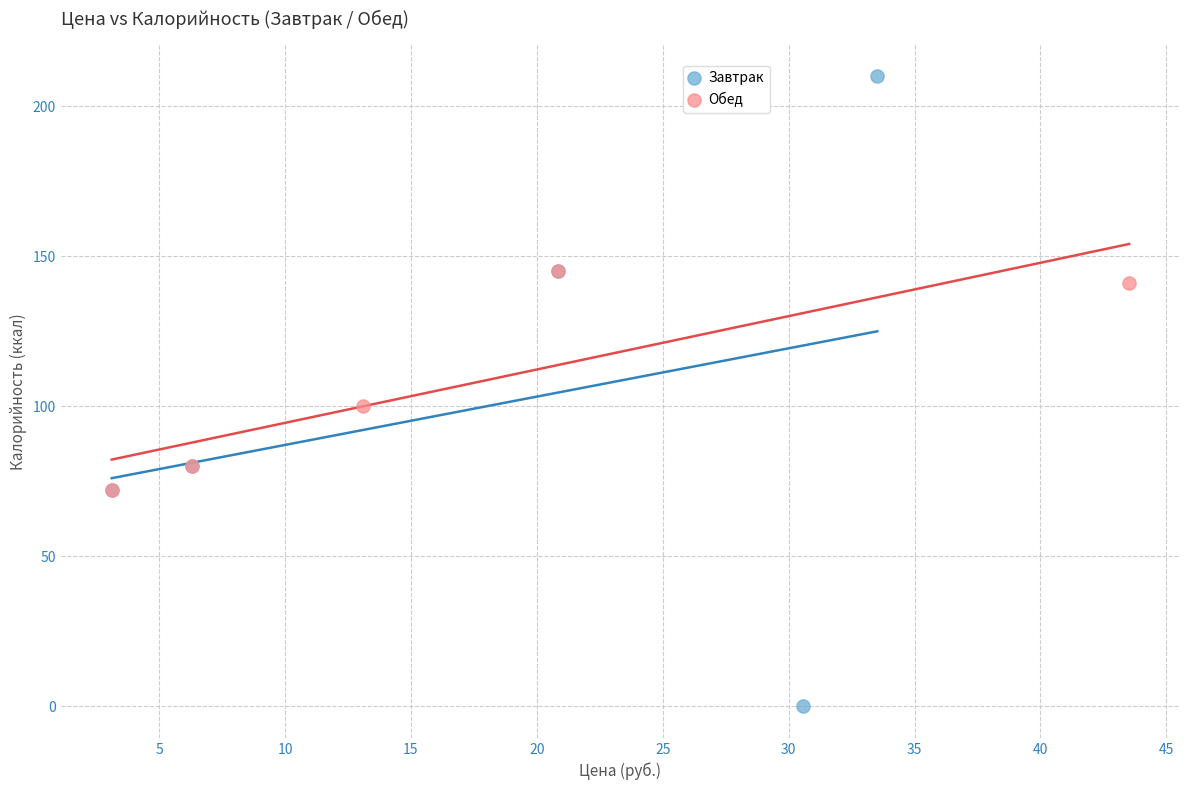

What are all the series names shown in the legend?

Завтрак, Обед